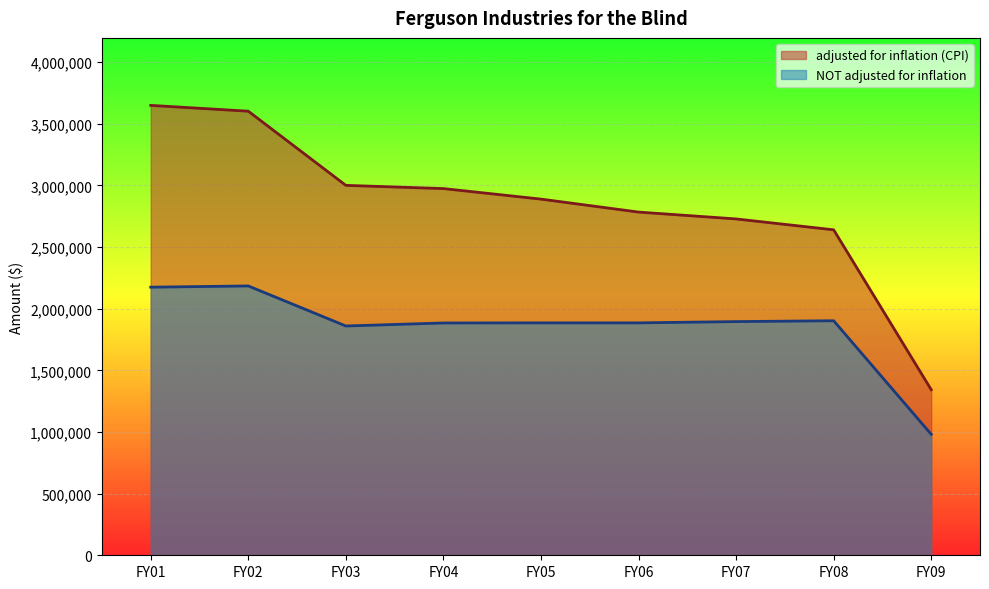

Does the chart display data point markers on the line(s)?

No